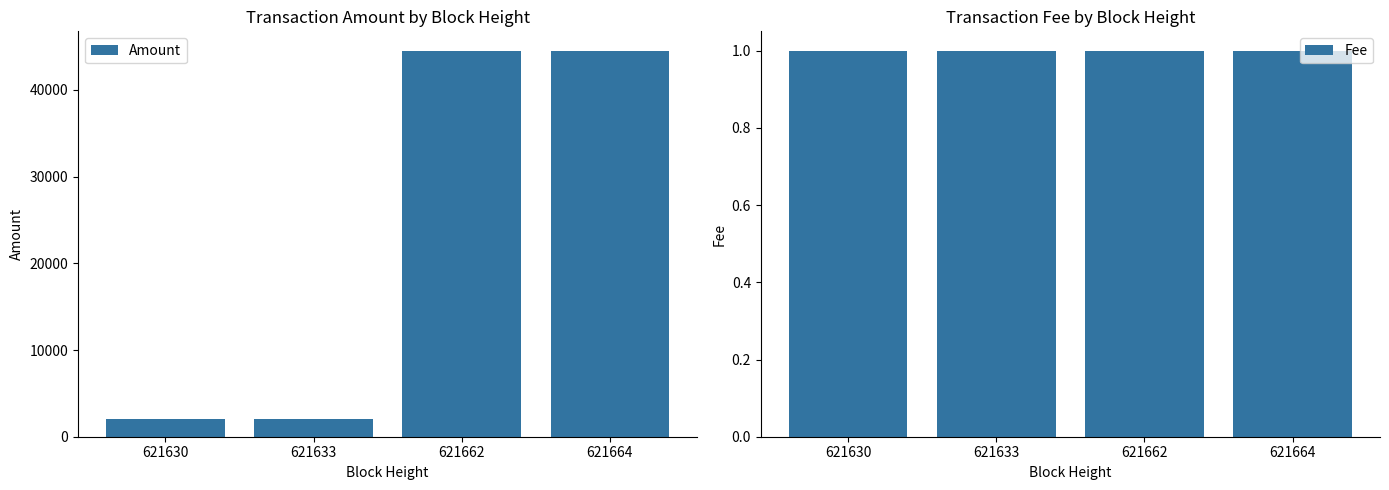

How many data points does each series have?

4